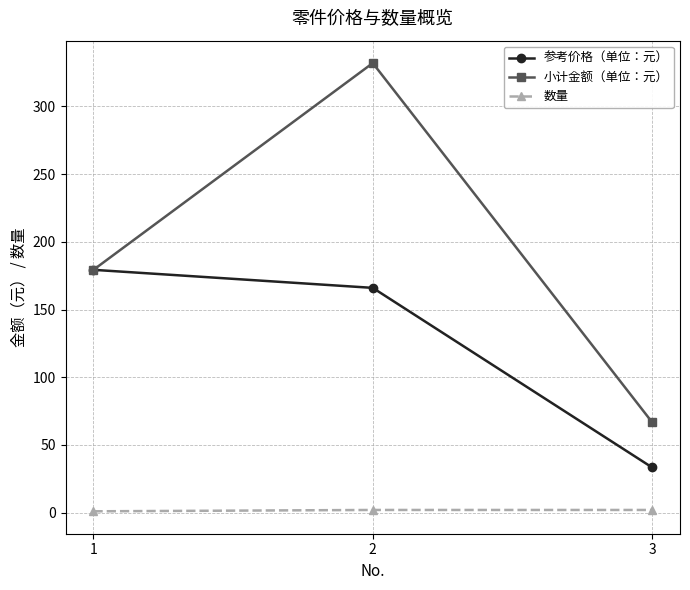

List the series in order of their peak value, highest first.

小计金额（单位：元）, 参考价格（单位：元）, 数量